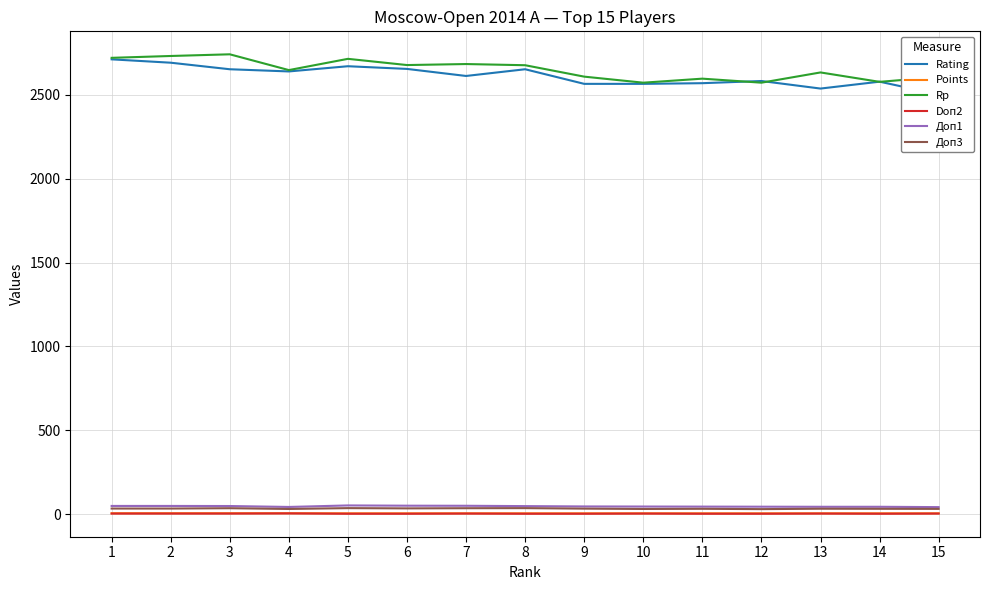

True or false: Доп1 has a value of 46.5 at 11.

True